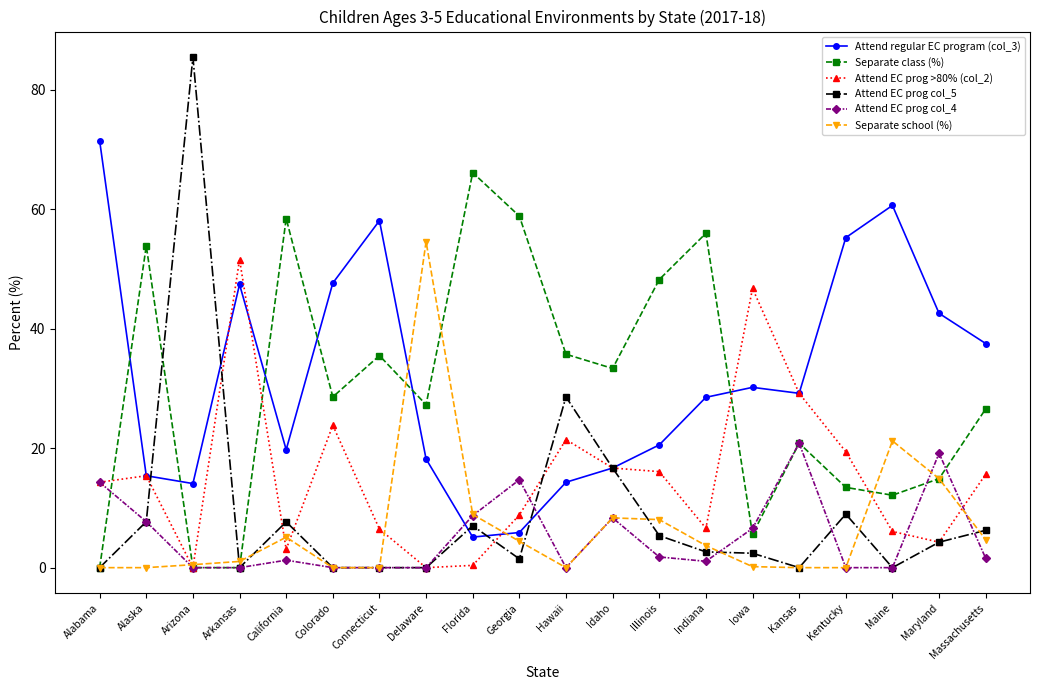

Which category has the highest value across all series?

Arizona